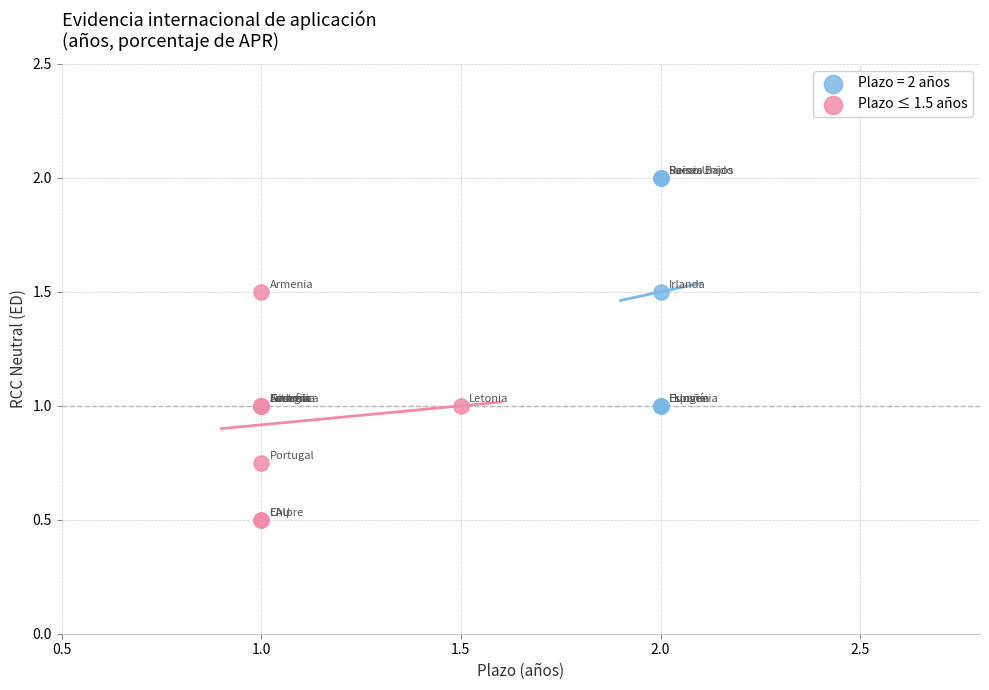

Which series reaches the maximum Y coordinate?

Plazo = 2 años